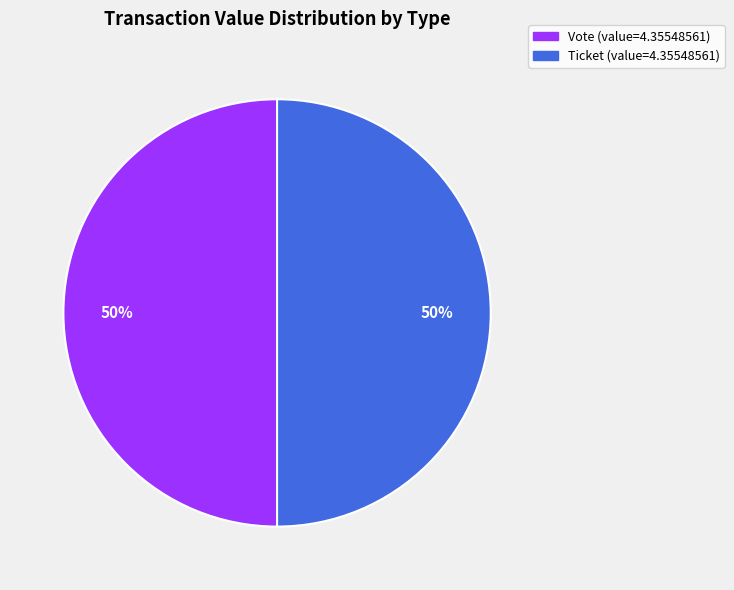

To the nearest percent, what is the average slice percentage?

50%